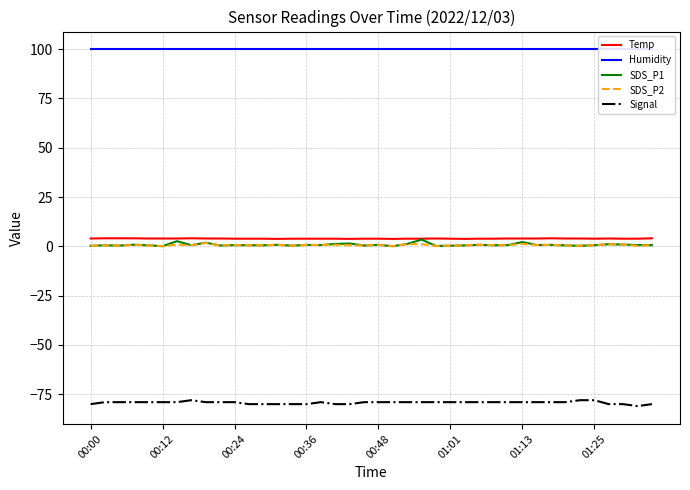

Is it true that Temp equals 3.9 at 00:48?

True